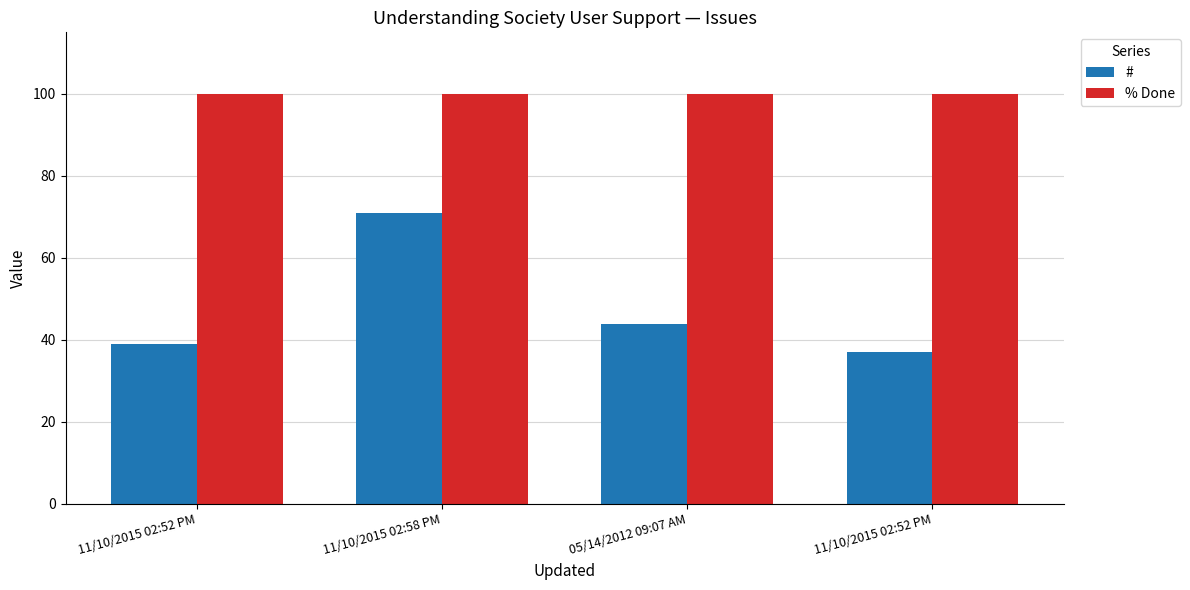

What is the value of the % Done bar at the 4th from the left?

100